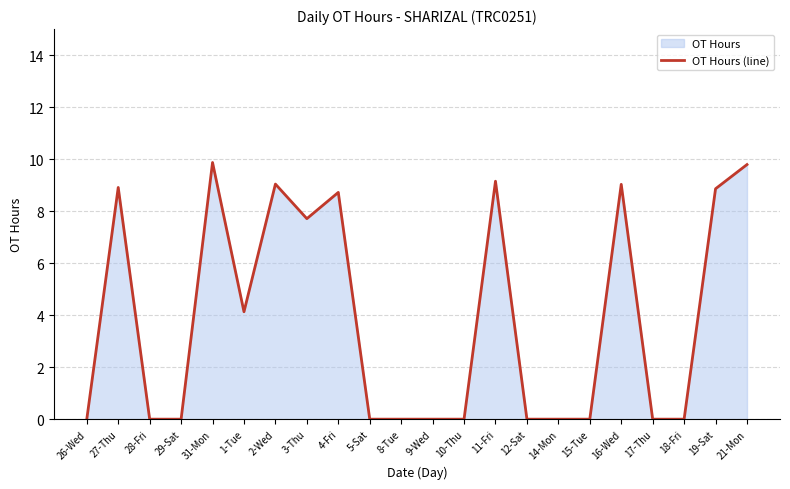

What position from the left is 14-Mon?

16